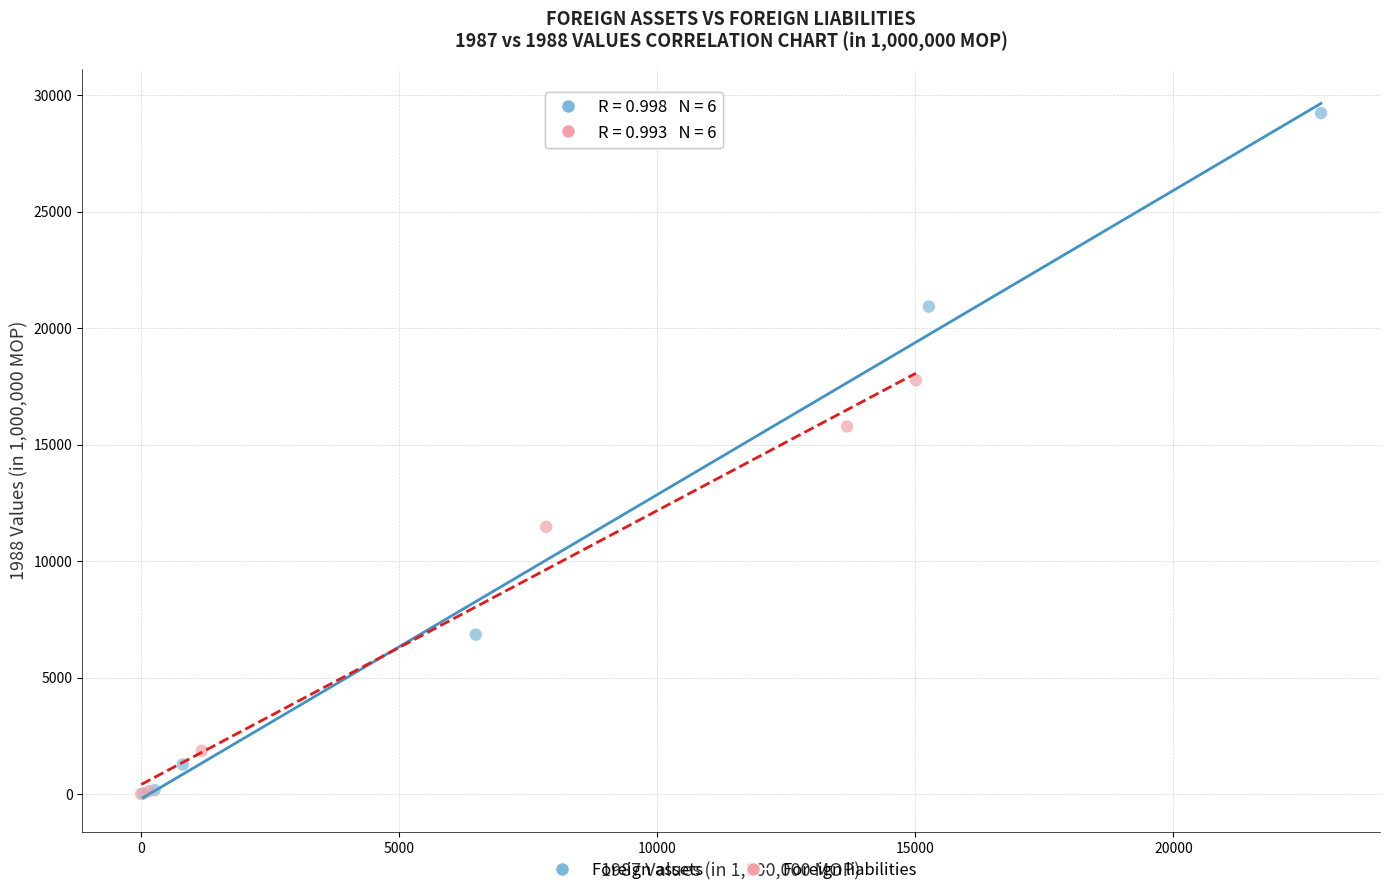

Which series has the widest spread of Y values?

Foreign assets